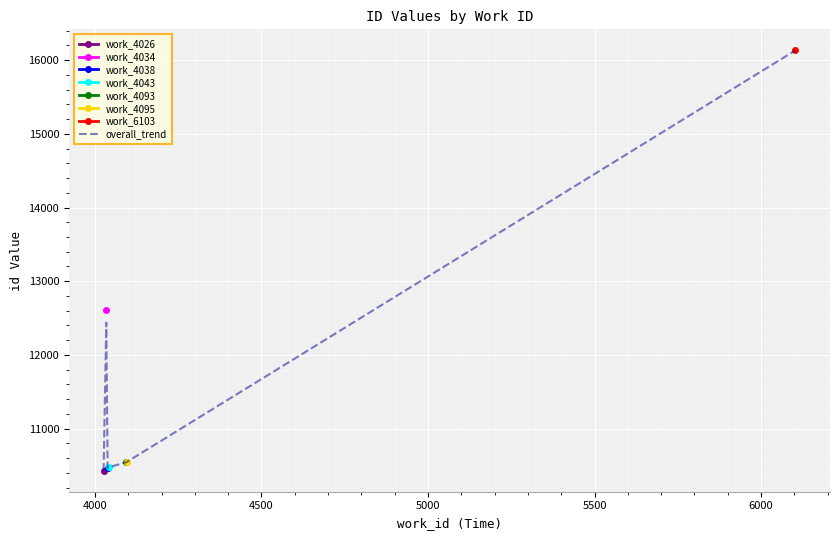

What is the highest value of the overall_trend series?

16134.0